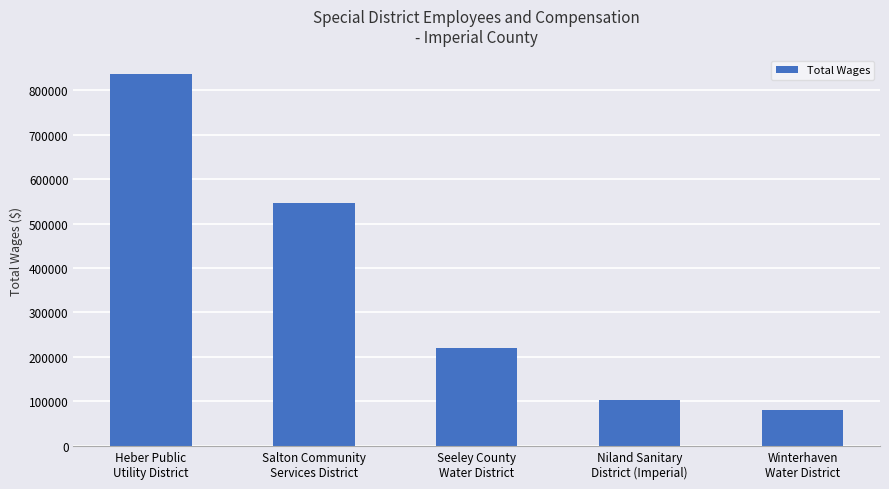

Reading left to right, extract all data points from this chart.

836122	545522	220855	102074	80950